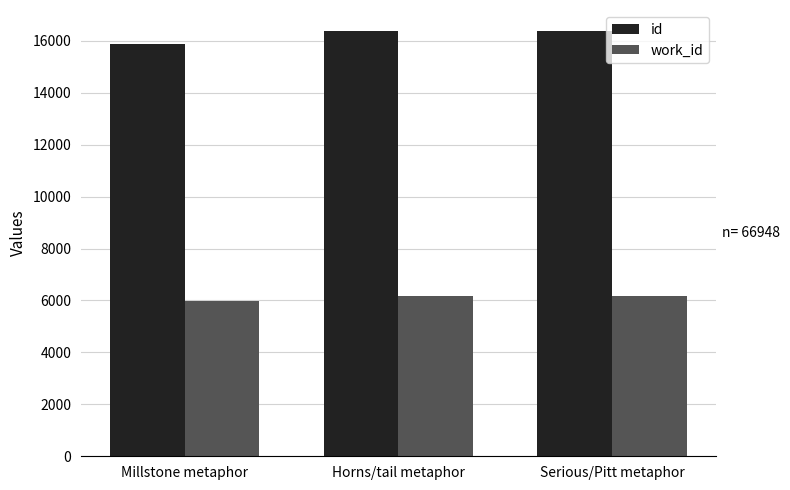

What are all the series names shown in the legend?

id, work_id